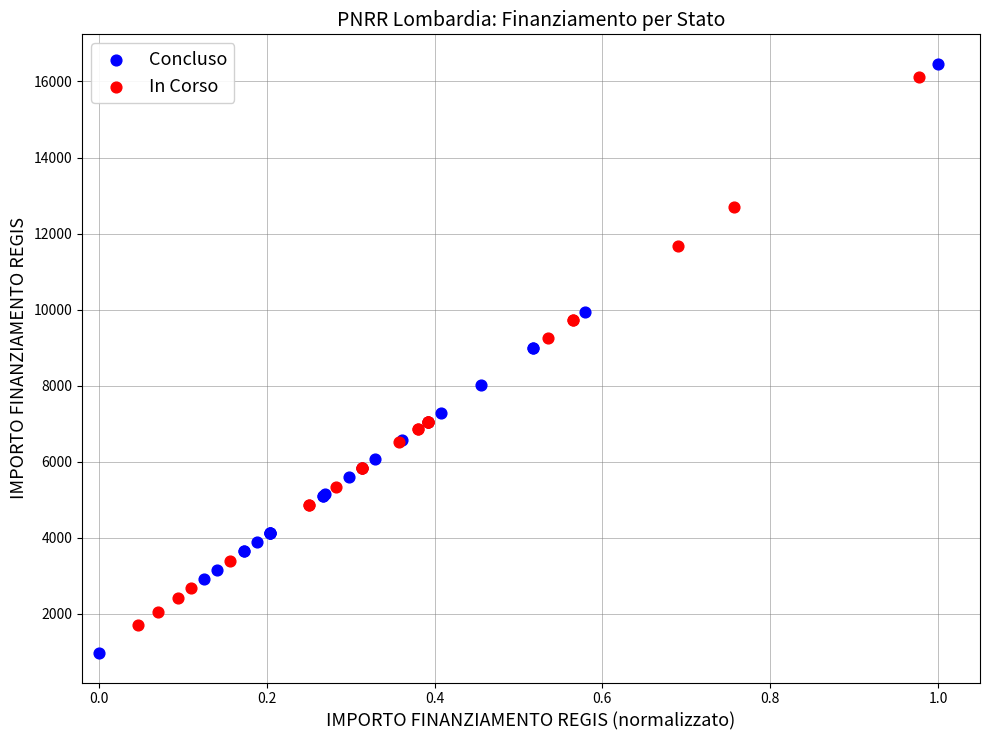

Which series contains the highest Y value?

Concluso